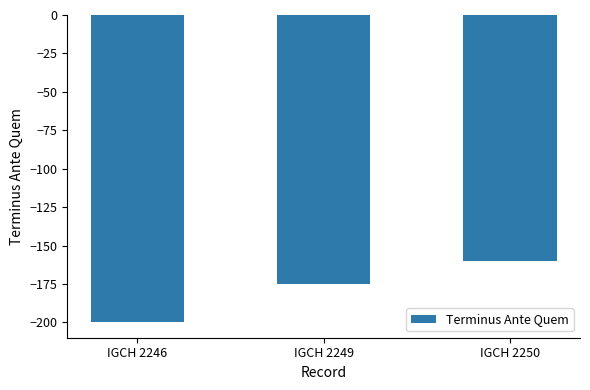

What is the sum of all values?

-535